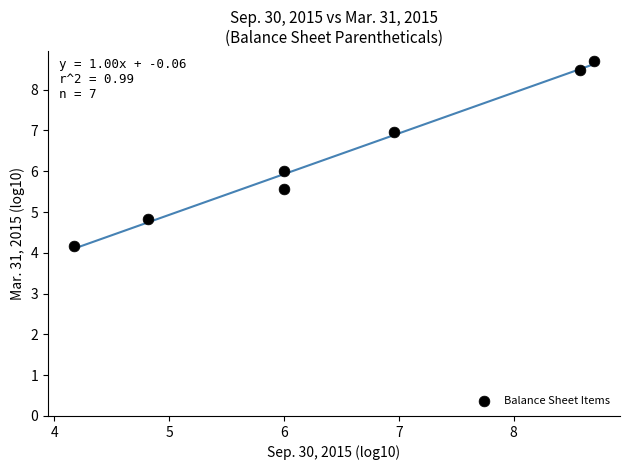

What is the range of Y values (max minus min)?

4.5